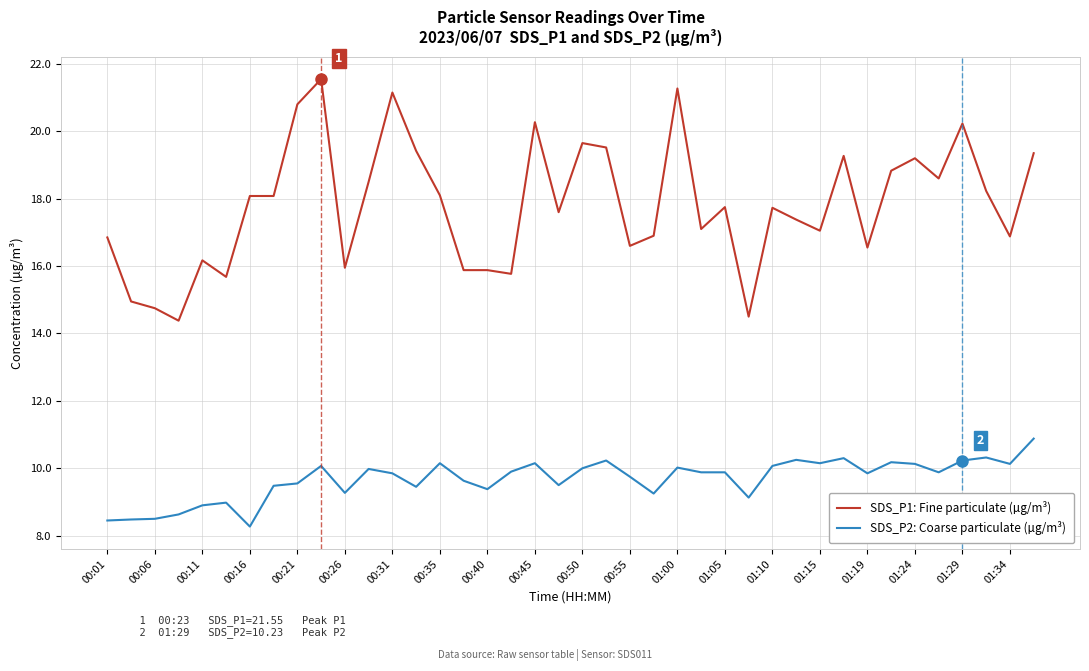

Rank the series by their maximum value, from highest to lowest.

SDS_P1: Fine particulate (µg/m³), SDS_P2: Coarse particulate (µg/m³)